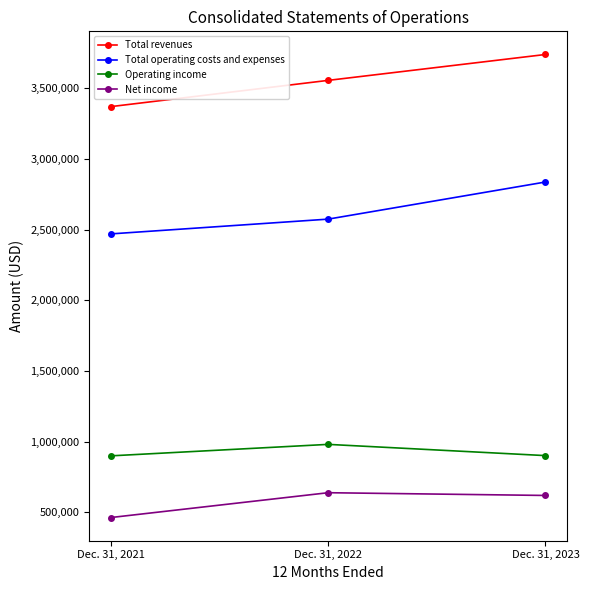

How many lines are shown in the chart?

4